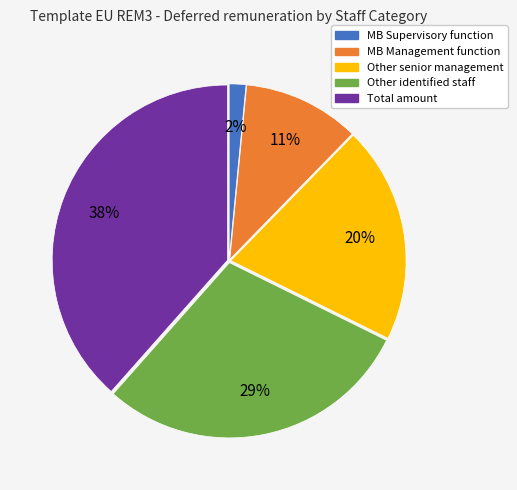

True or false: Other senior management accounts for 20% of the total.

True